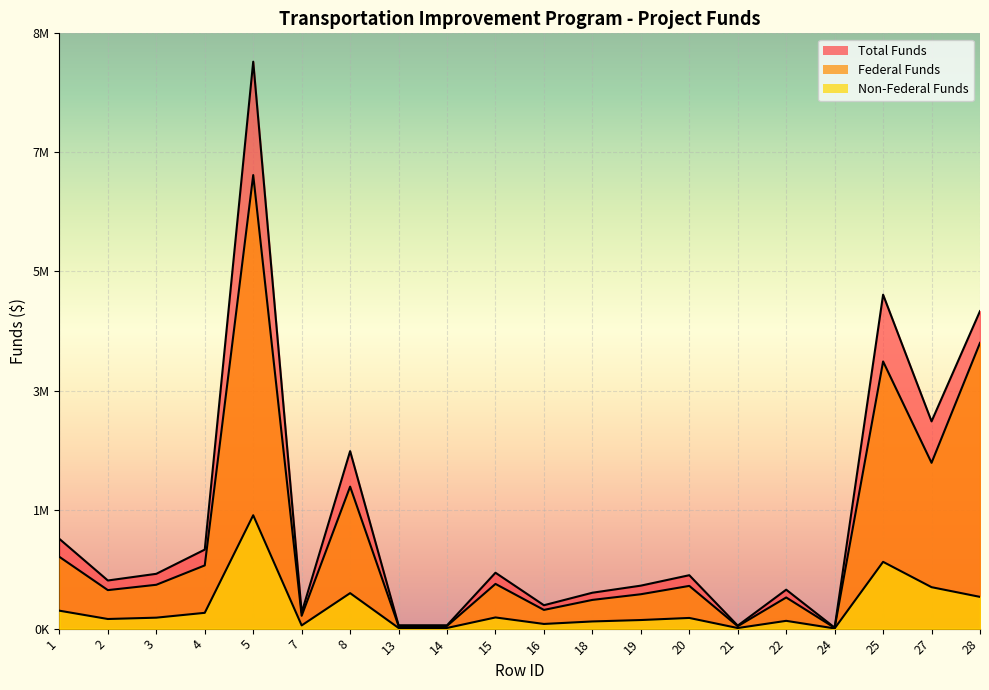

Is it true that Federal Funds equals 576000.0 at 2?

True